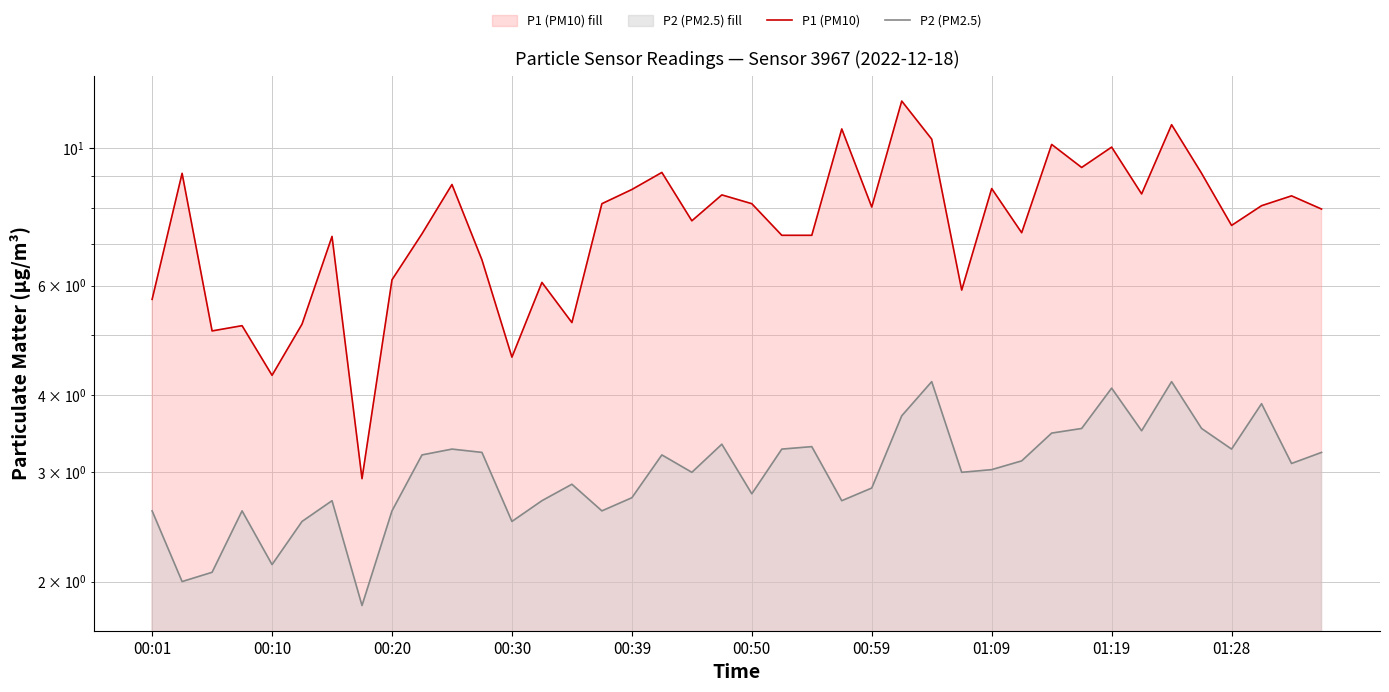

What position from the left is 15?

16